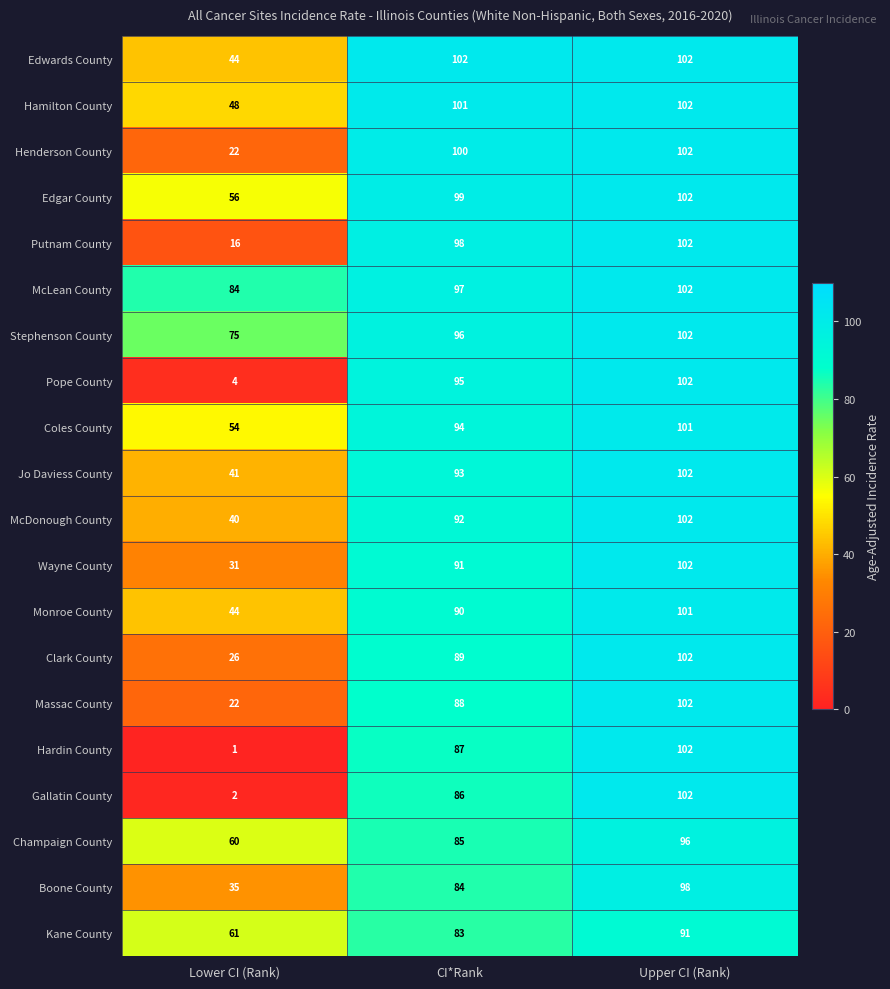

What value does the Wayne County series have at Upper CI (Rank), to the nearest 10?

100